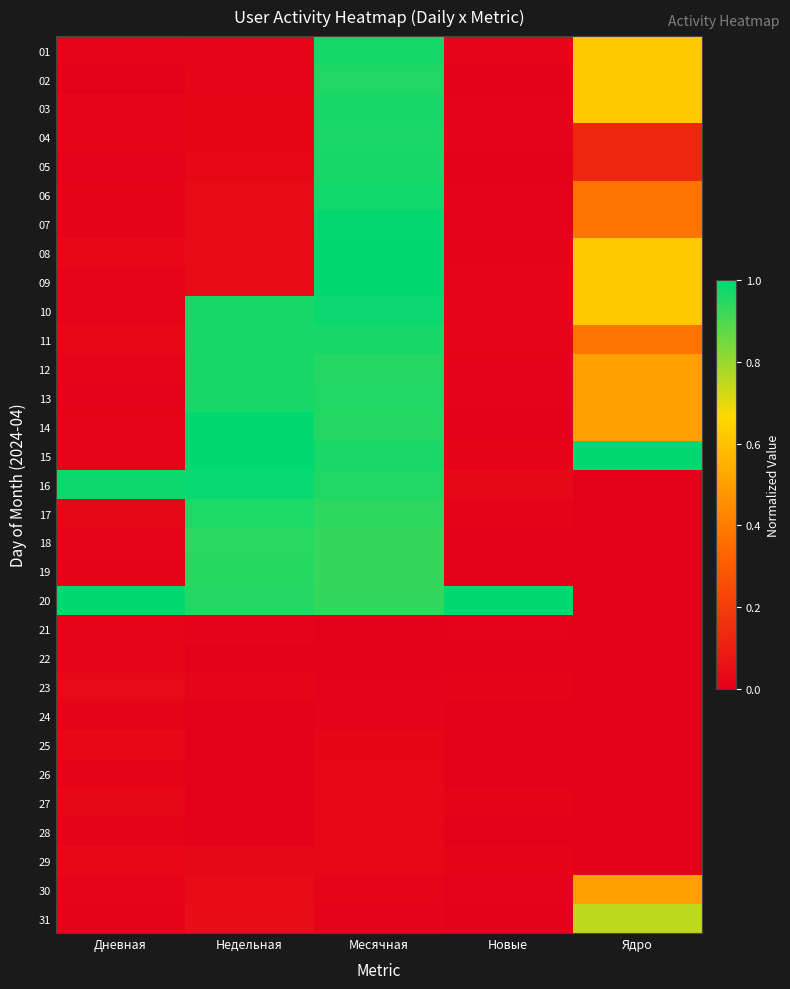

Which has a higher value, Месячная or Дневная?

Месячная